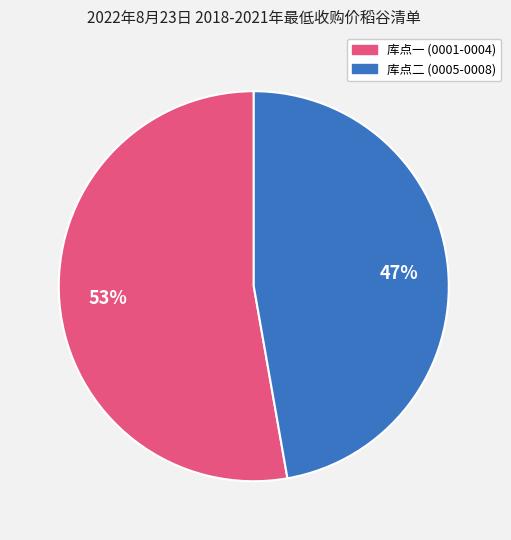

Which has a higher value, 库点一 (0001-0004) or 库点二 (0005-0008)?

库点一 (0001-0004)